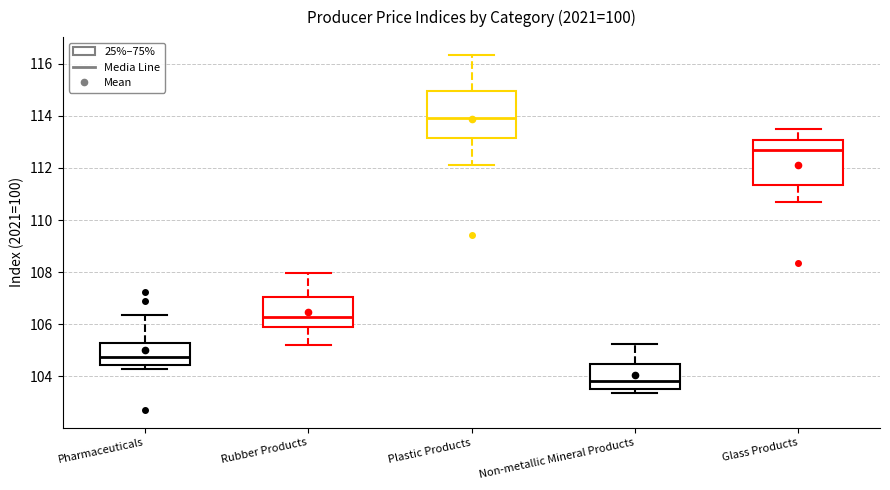

Reading left to right, read every box against the y-axis: the position of its median line, the range the box covers, and the ends of its whiskers. The values are not printed on the chart, so give them approximately, as read against the axis.

Pharmaceuticals: median 104.8, box 104.4 to 105.2, whiskers 104.2 to 106.4
Rubber Products: median 106.2, box 105.8 to 107.0, whiskers 105.2 to 108.0
Plastic Products: median 114.0, box 113.2 to 115.0, whiskers 112.2 to 116.4
Non-metallic Mineral Products: median 103.8, box 103.6 to 104.4, whiskers 103.4 to 105.2
Glass Products: median 112.6, box 111.4 to 113.0, whiskers 110.8 to 113.4